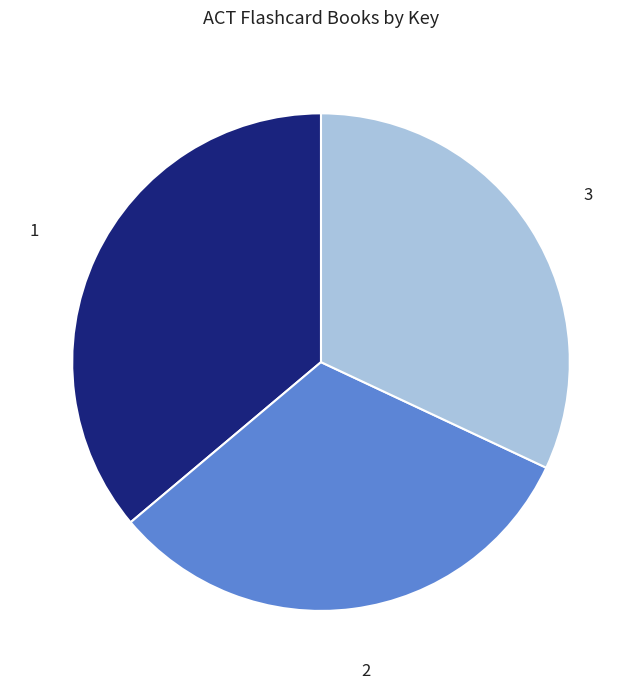

What is the ratio of the value at 3 to the value at 1?

0.9